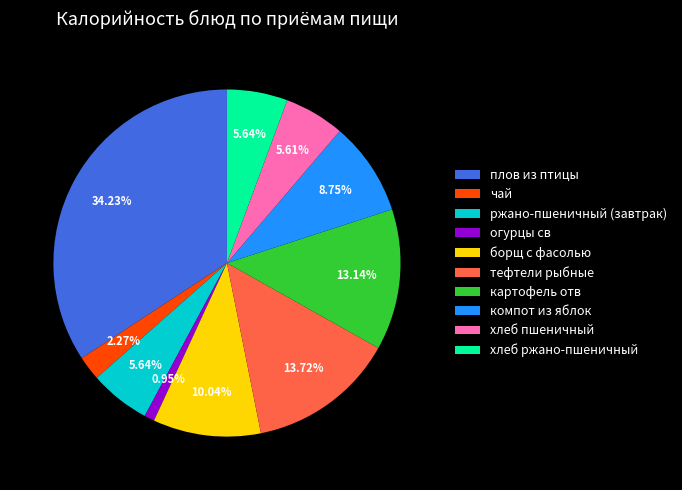

True or false: ржано-пшеничный (завтрак) accounts for 1% of the total.

False